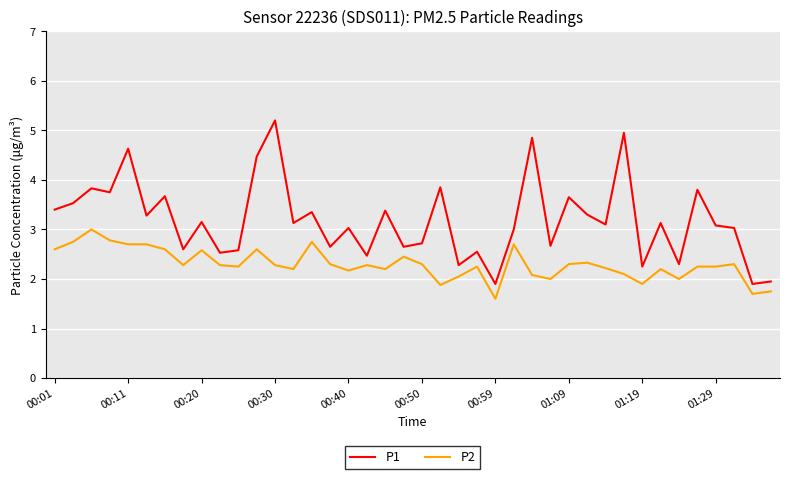

Which series has the largest range (max minus min)?

P1